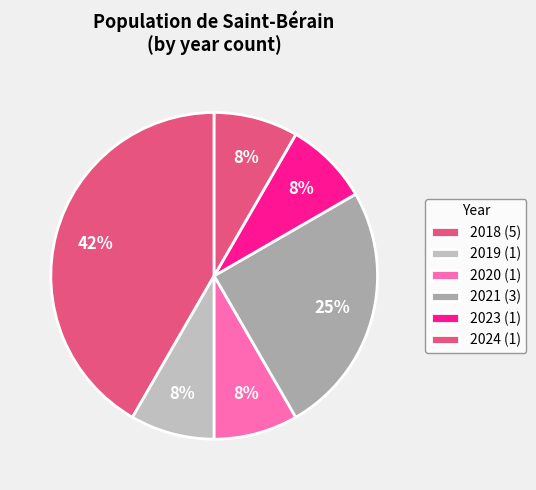

Is there any slice that represents more than half of the pie?

No